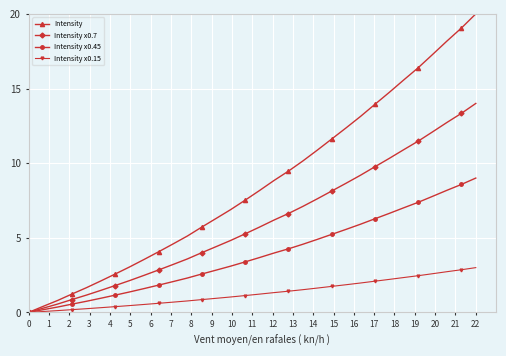

Which series has the largest total across all categories?

Intensity